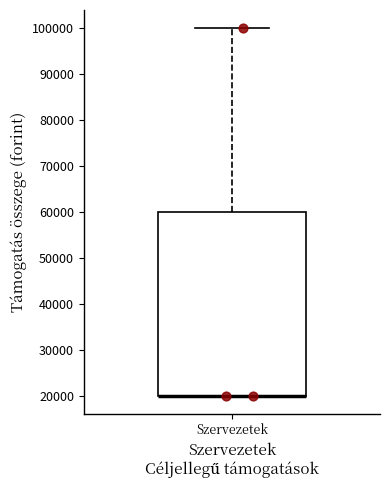

Where is the upper edge of the box for Szervezetek on the y-axis? The values are not printed on the chart, so give them approximately, as read against the axis.

60000